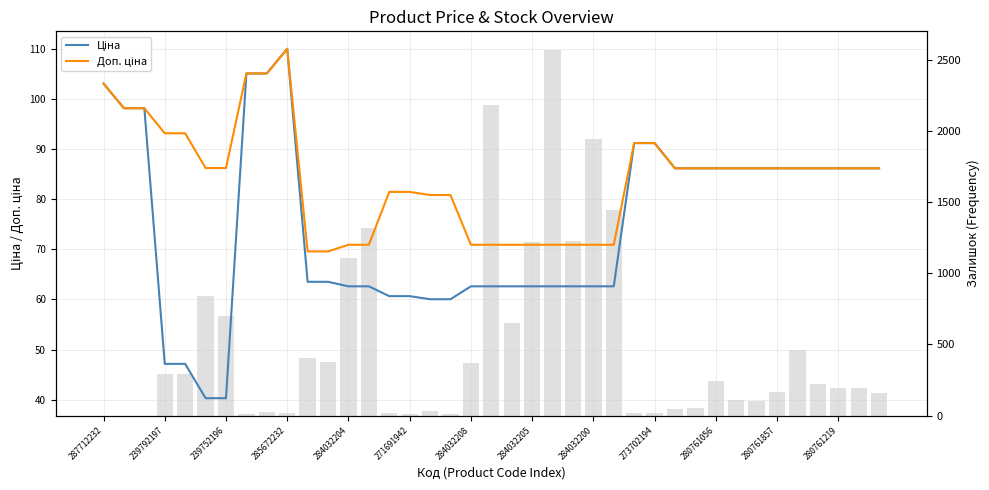

What is the difference between the maximum and minimum values in the Ціна series?

69.6